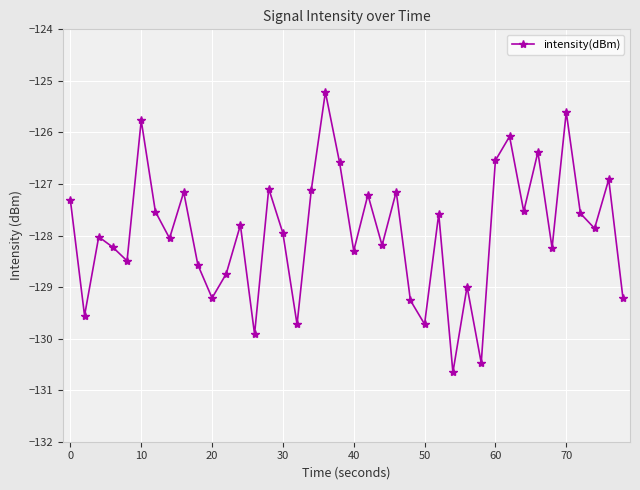

How many points are lower than both their immediate neighbors (excluding endpoints)?

14